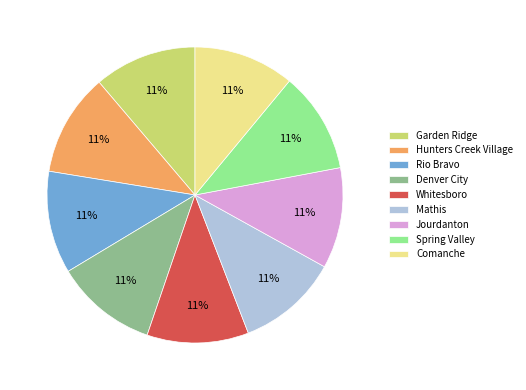

Is there a majority slice in this chart?

No